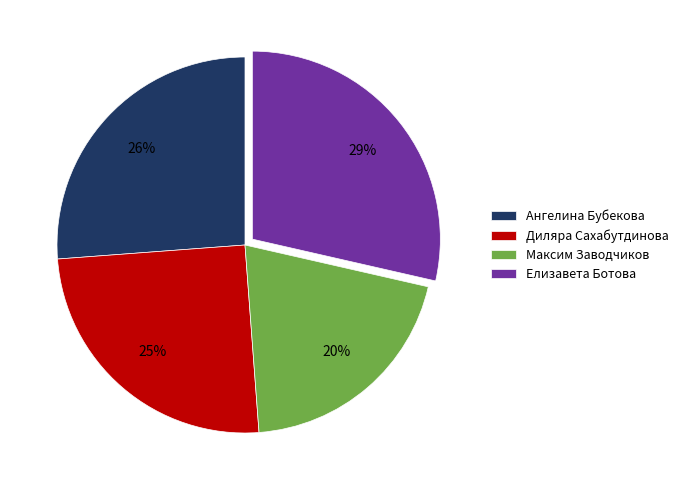

Does Диляра Сахабутдинова account for over 50% of the chart?

No